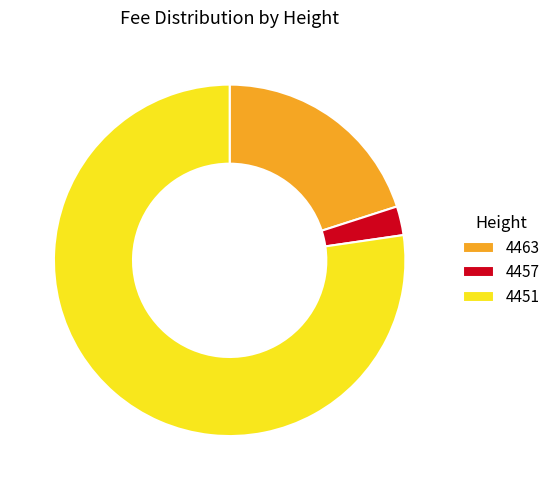

The 4451 slice represents 77% of the pie. True or false?

True